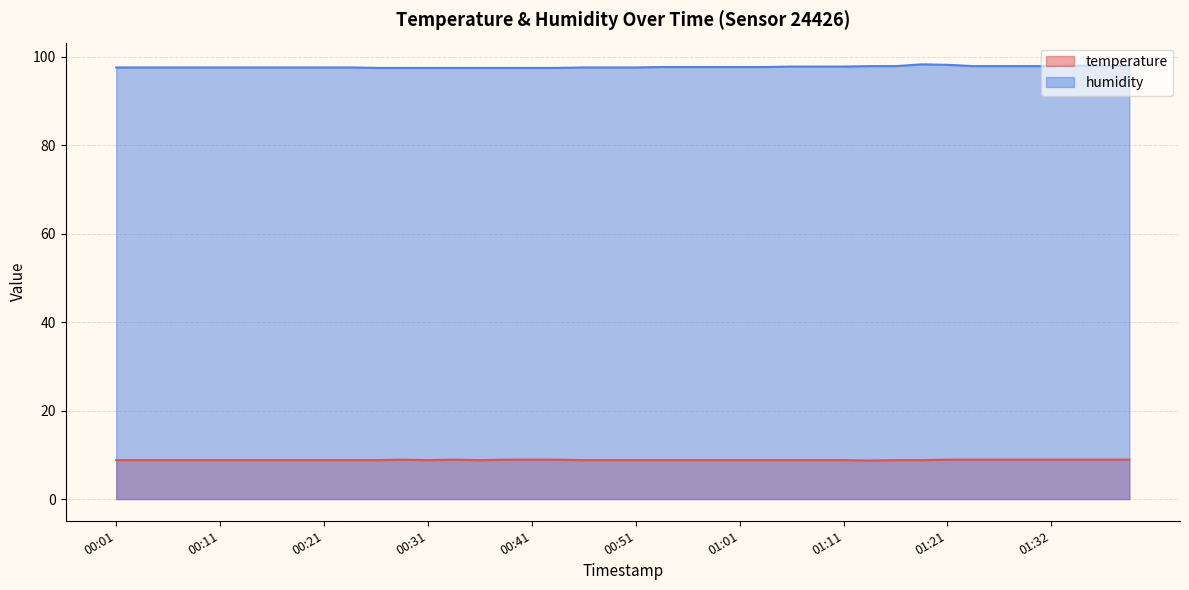

Where is the first local maximum for temperature?

00:28